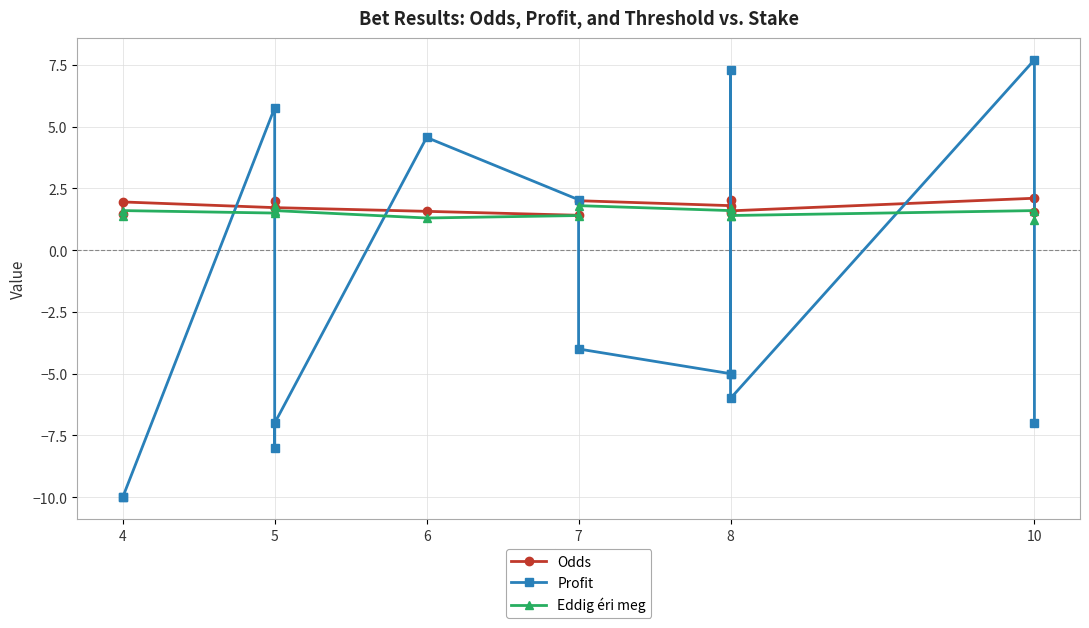

What is the approximate value of Odds at 7?

2.0